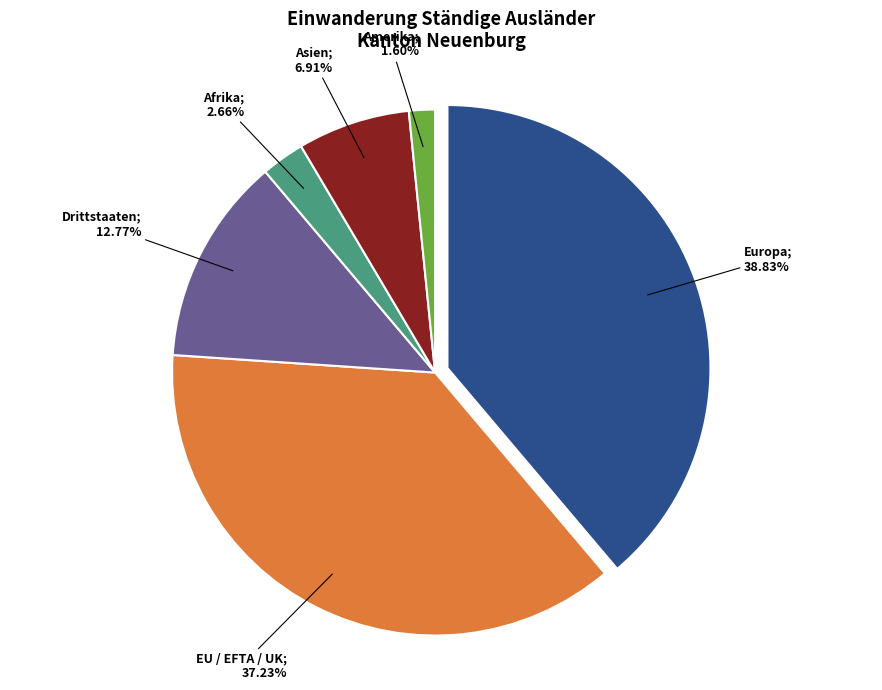

Which category has the biggest portion of the pie?

Europa